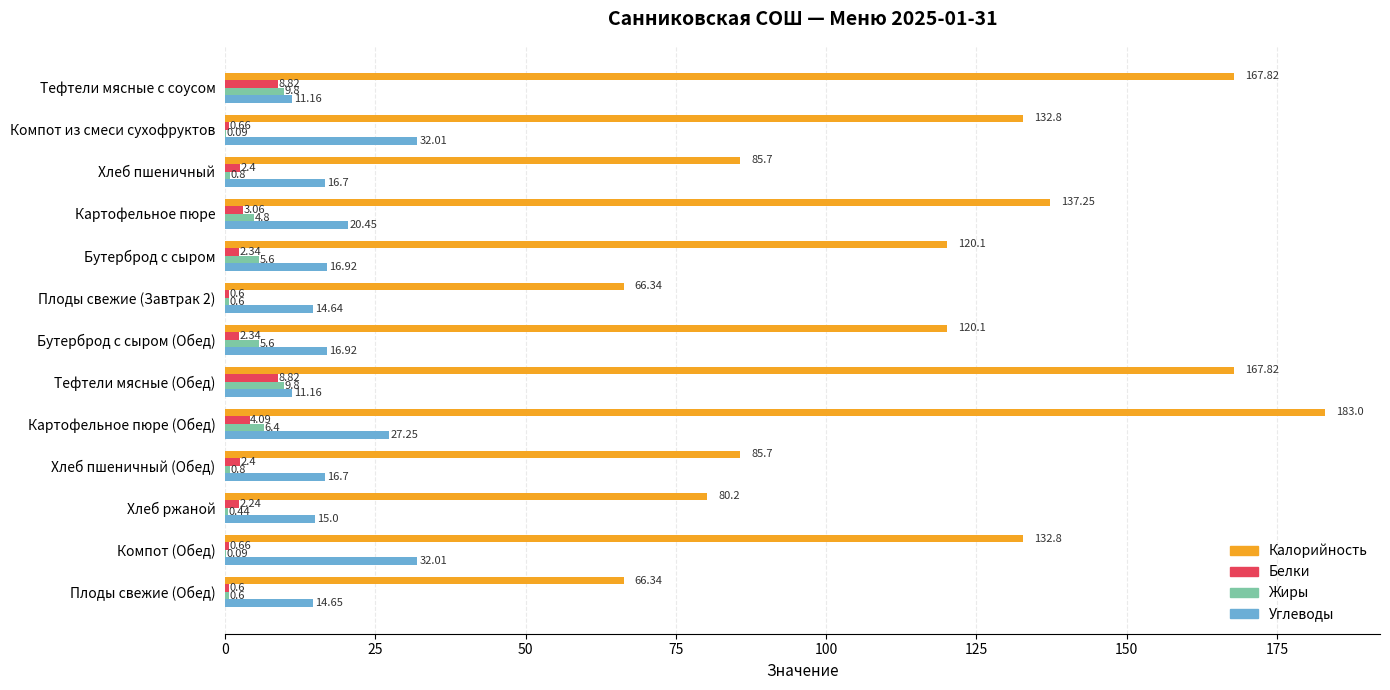

What is the sum of all Калорийность values?

1546.0